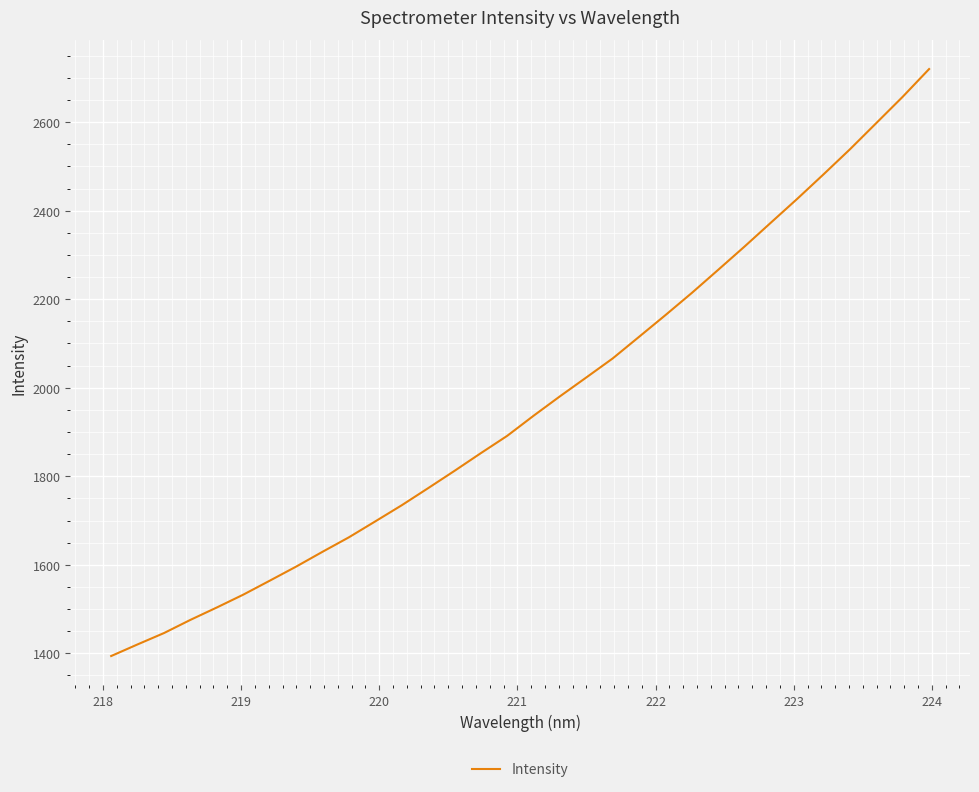

Is this an area chart (filled region under the line)?

No